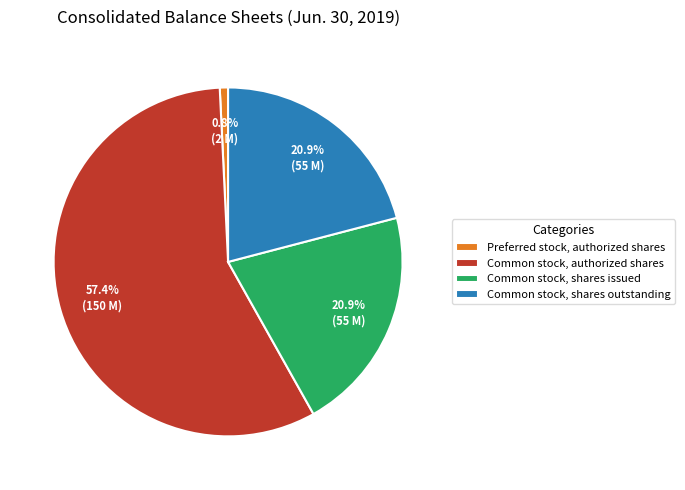

What percentage do Preferred stock, authorized shares and Common stock, shares outstanding together represent?

21.7%